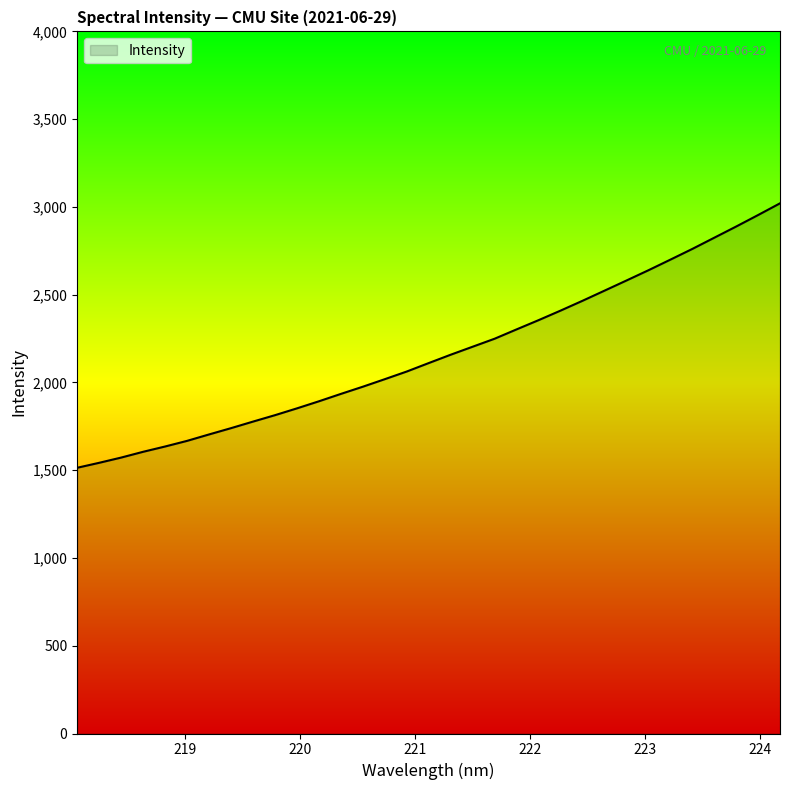

What is the smallest value displayed?

1513.9